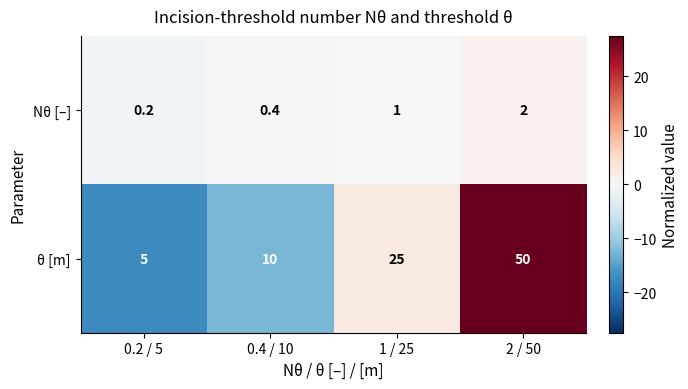

What is the difference between the maximum and minimum values in the θ [m] series?

45.0